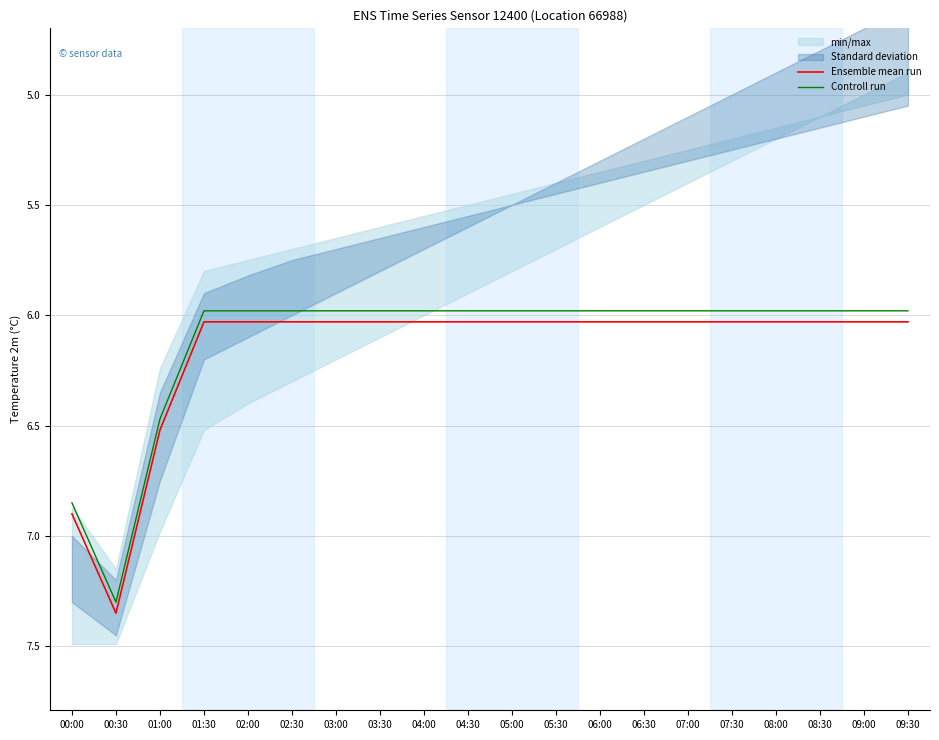

What is the difference between the Ensemble mean run values at 05:30 and 00:30?

1.3